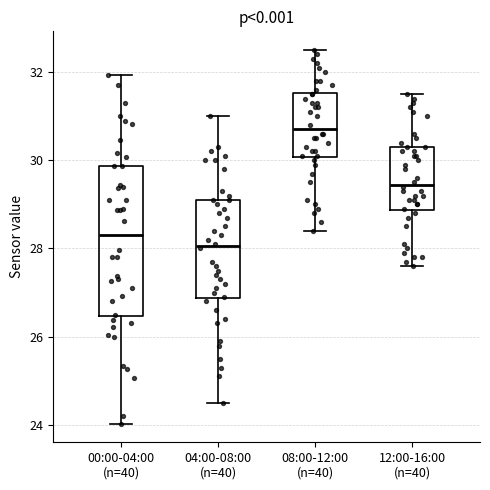

Reading left to right, transcribe this box plot: for each box, give where its median line is, the range the box spans, and where its two whiskers end, as read against the y-axis. The values are not printed on the chart, so give them approximately, as read against the axis.

00:00-04:00 (n=40): median 28.4, box 26.4 to 29.8, whiskers 24.0 to 32.0
04:00-08:00 (n=40): median 28.0, box 26.8 to 29.2, whiskers 24.6 to 31.0
08:00-12:00 (n=40): median 30.8, box 30.0 to 31.6, whiskers 28.4 to 32.6
12:00-16:00 (n=40): median 29.4, box 28.8 to 30.4, whiskers 27.6 to 31.6